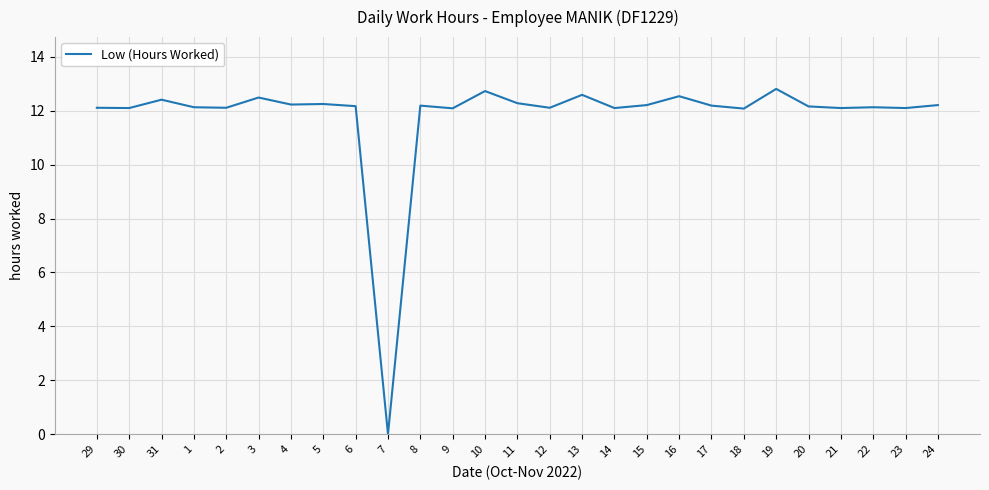

What is the difference between the maximum and minimum values?

12.8